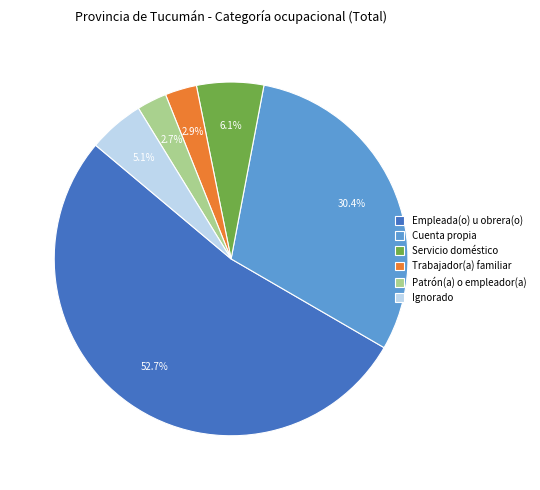

Is there any slice that represents more than half of the pie?

Yes